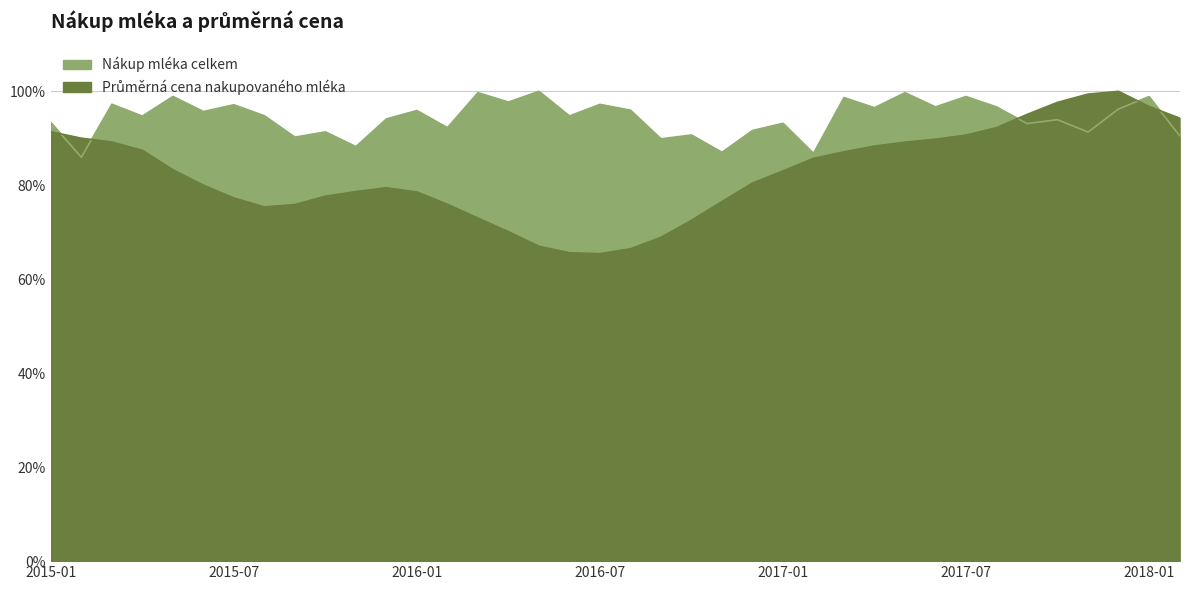

At which category does the chart reach its peak across all series?

2016-05